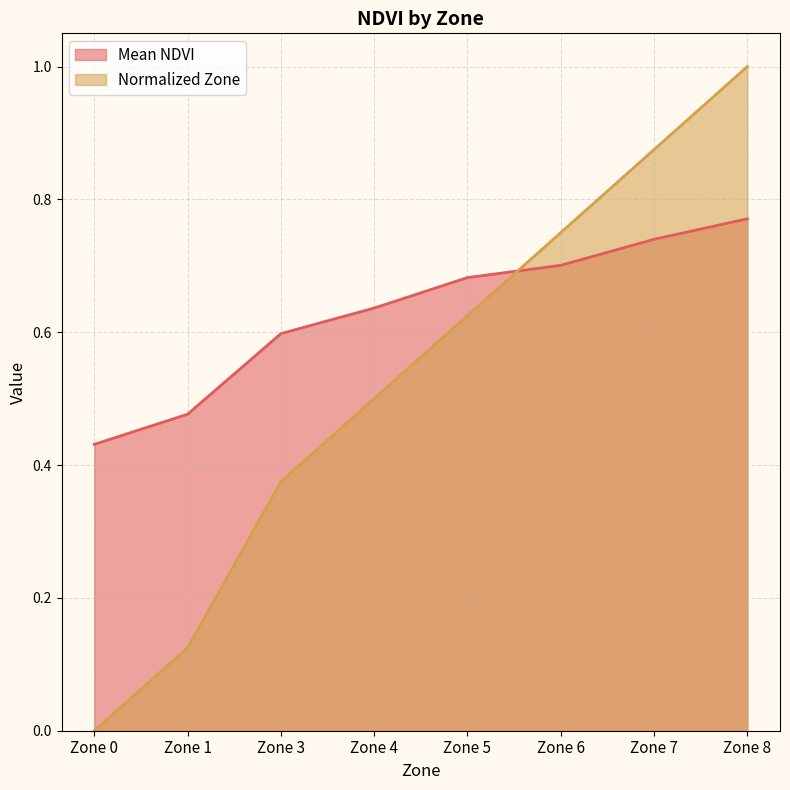

What is the value of the Mean NDVI point at the 4th from the left?

0.6